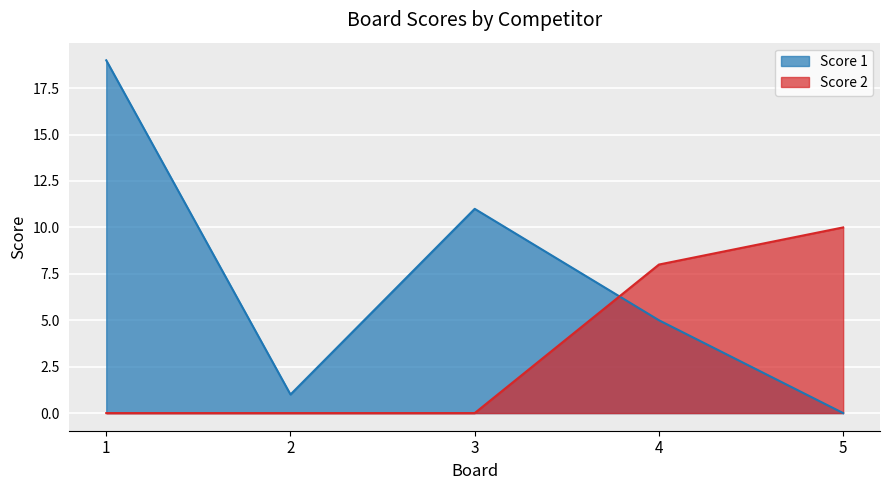

True or false: Score 1 has more than 2 points higher than both neighbors.

False